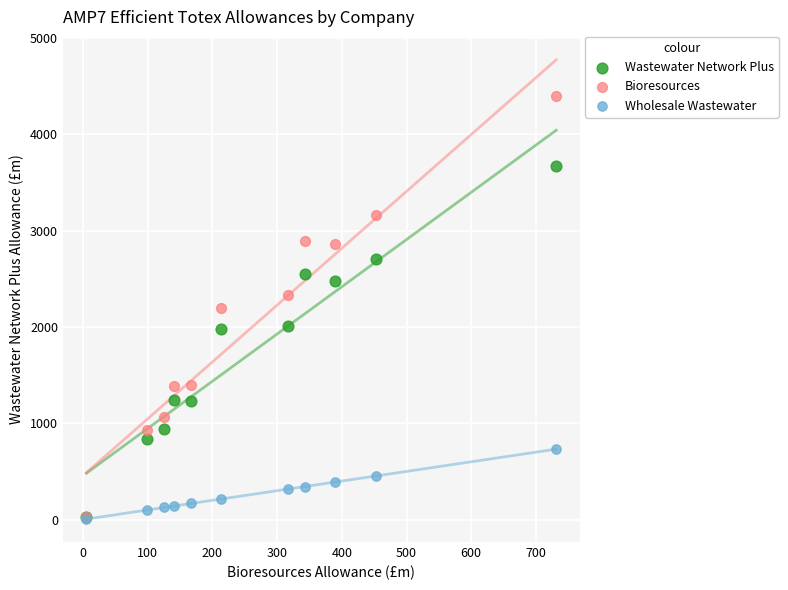

Which series contains the highest Y value?

Bioresources